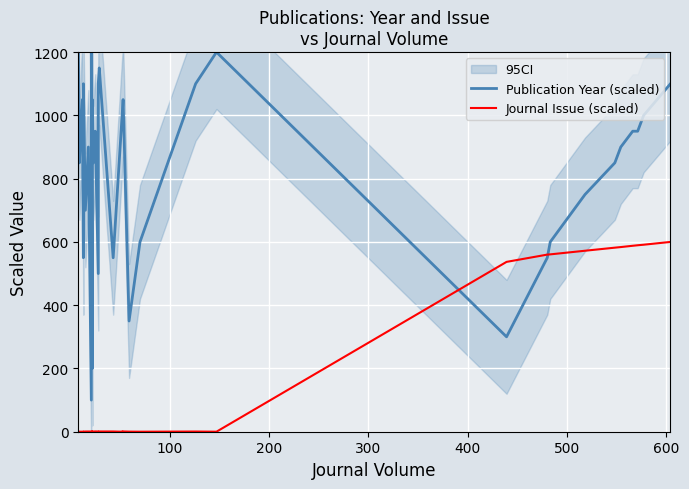

Which series ends up on top after the final intersection of Publication Year (scaled) and Journal Issue (scaled)?

Publication Year (scaled)